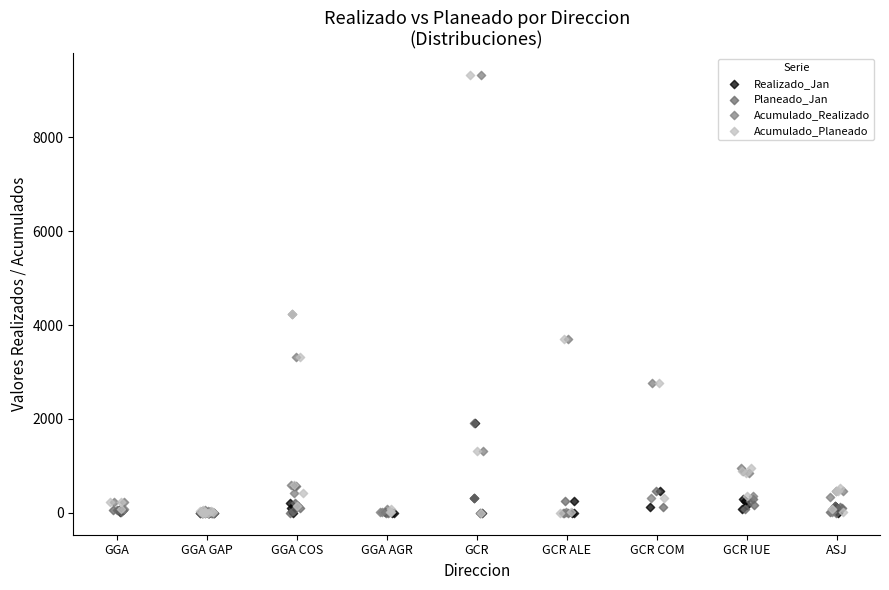

What are all the series names shown in the legend?

Realizado_Jan, Planeado_Jan, Acumulado_Realizado, Acumulado_Planeado